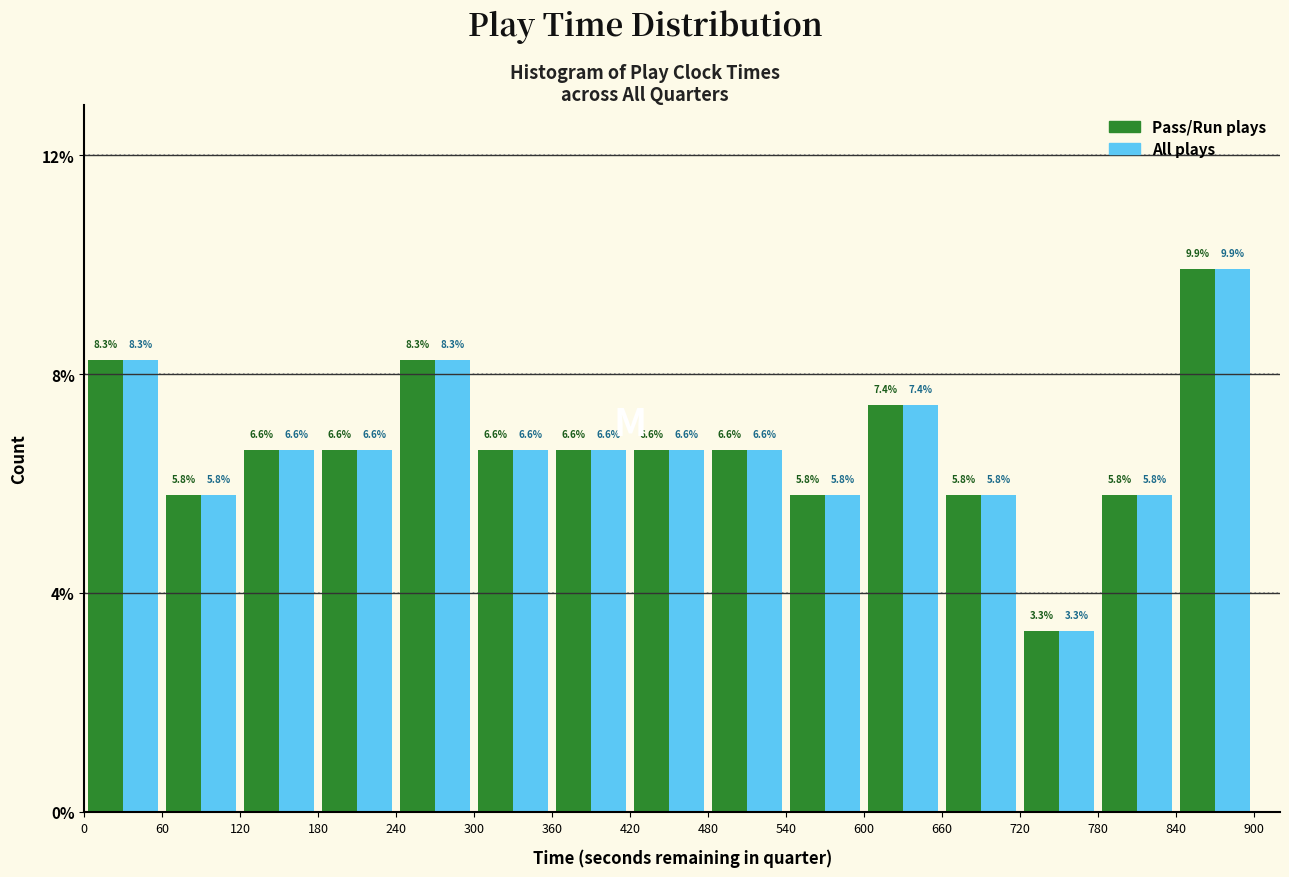

In the All plays series, which range on the x-axis has the tallest bar?

840 to 900